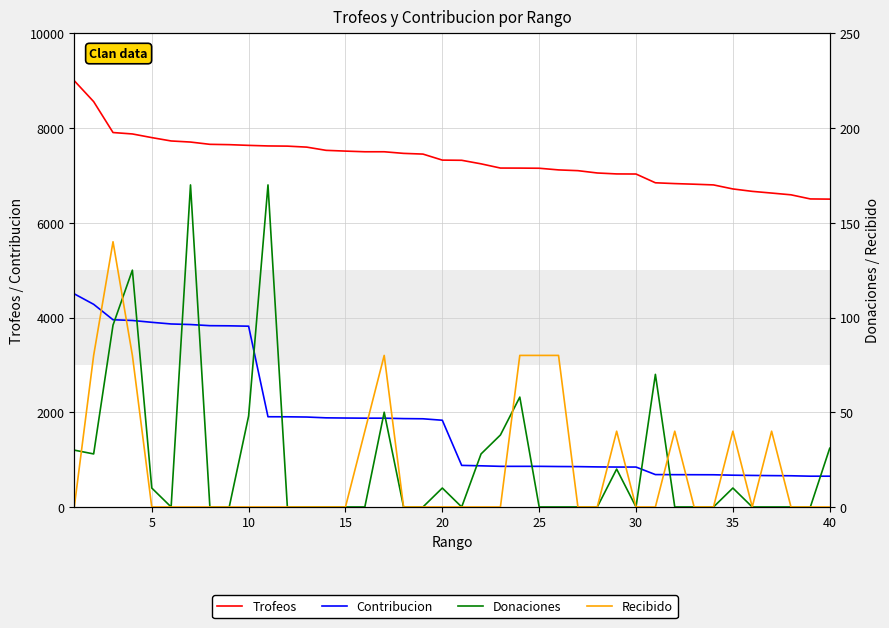

How many categories are shown in the chart?

40